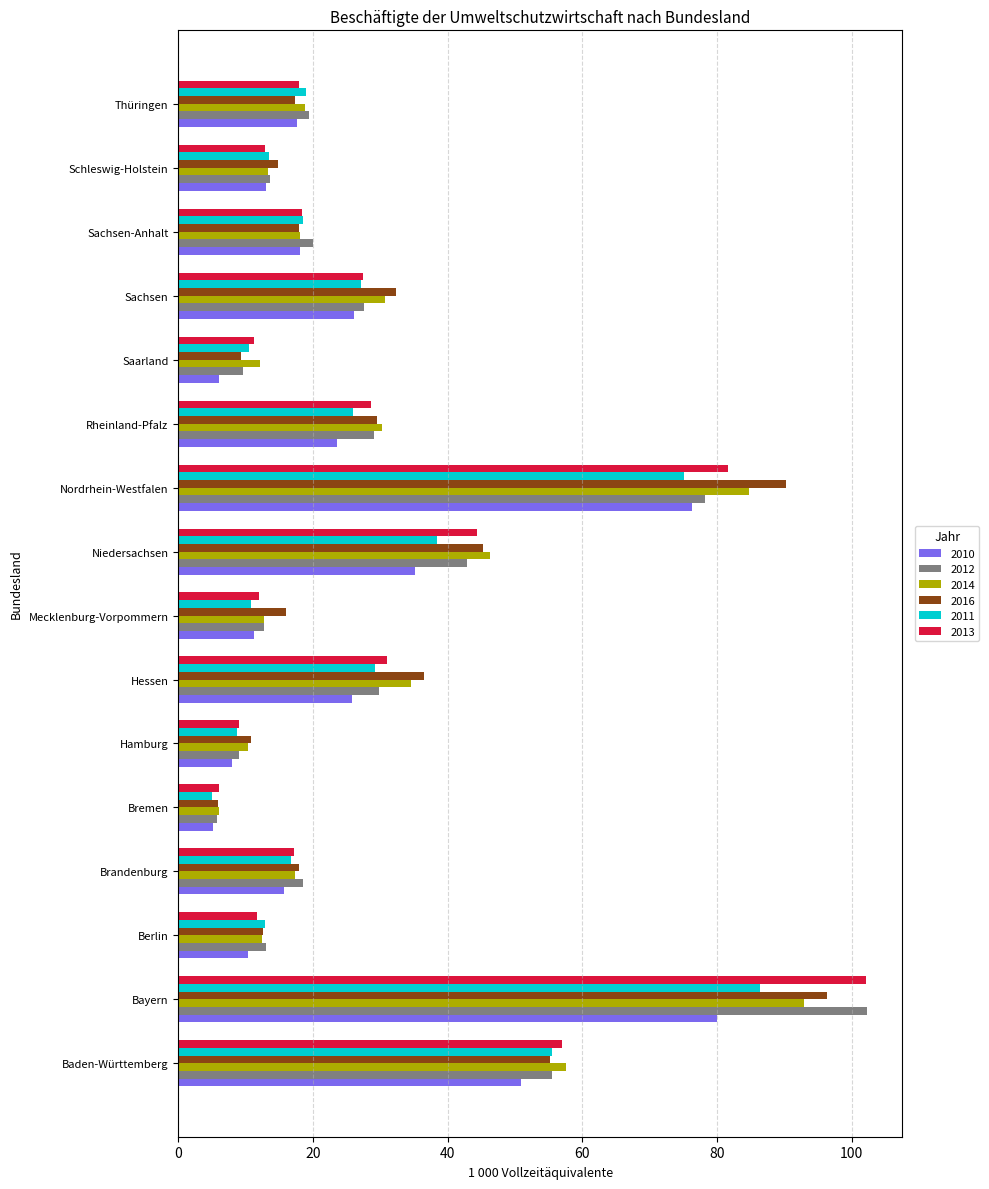

Which series has the widest spread of values?

2012